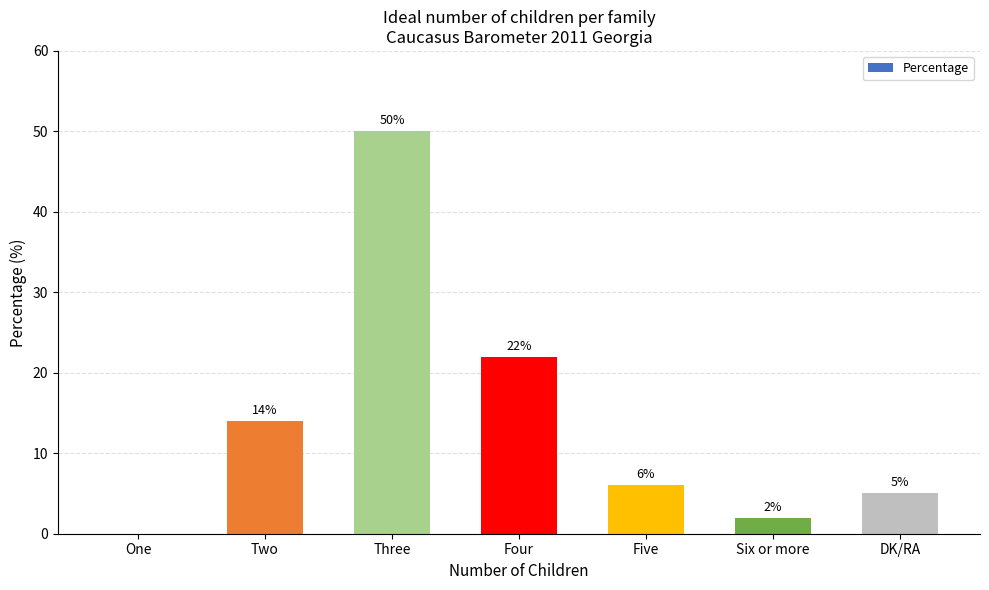

At which category does the chart reach its peak across all series?

Three